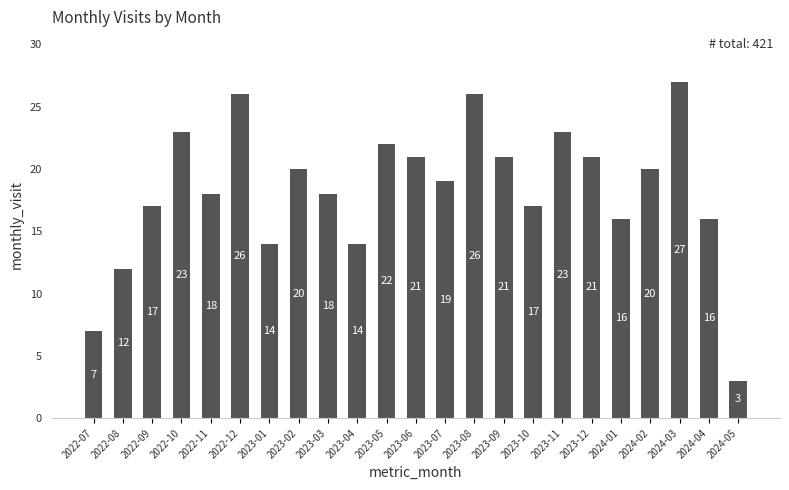

True or false: the data shows 12 at 2022-08.

True